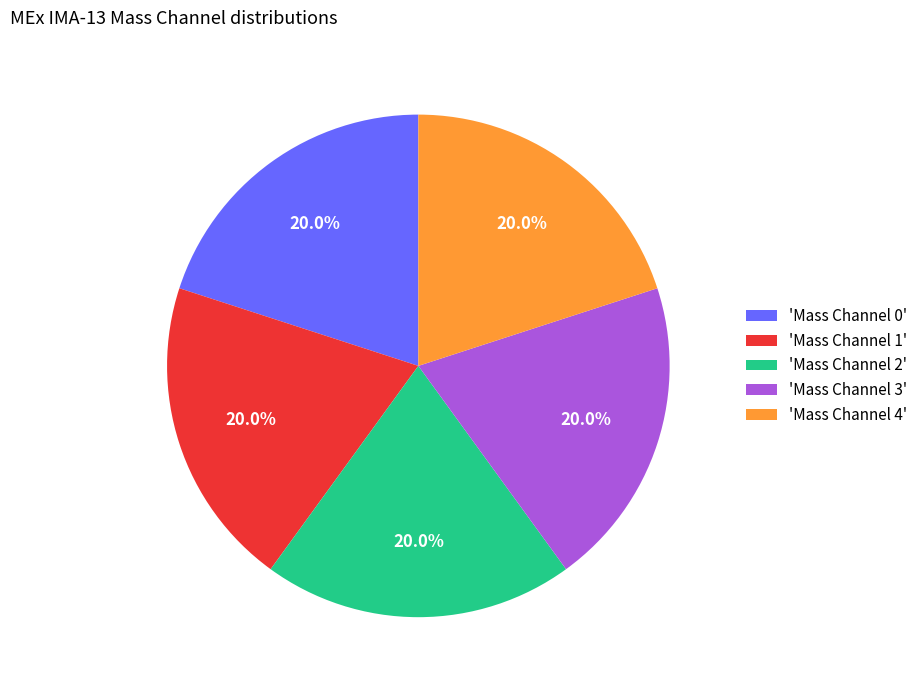

What percentage is NOT represented by 'Mass Channel 0'?

80.0%